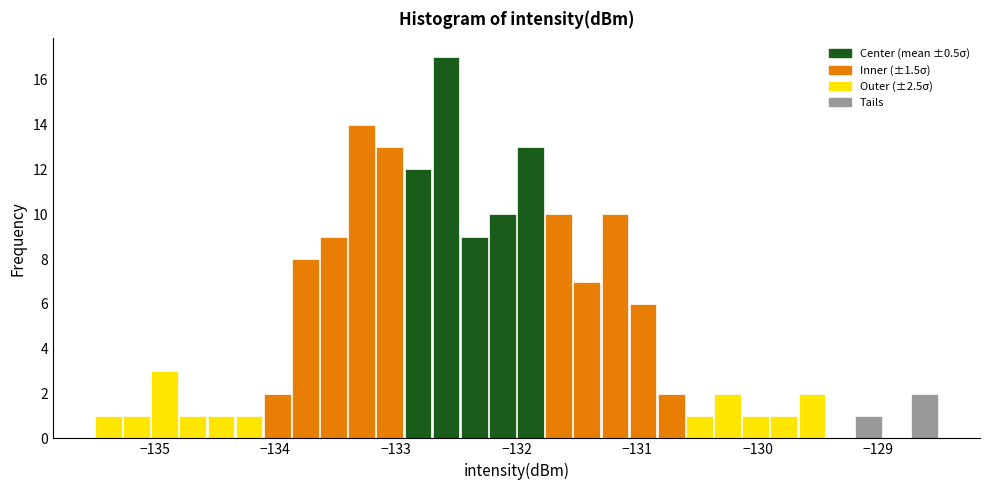

Around what value on the x-axis is the tallest bar? Give the approximate position of its centre, as read against the axis.

-132.6